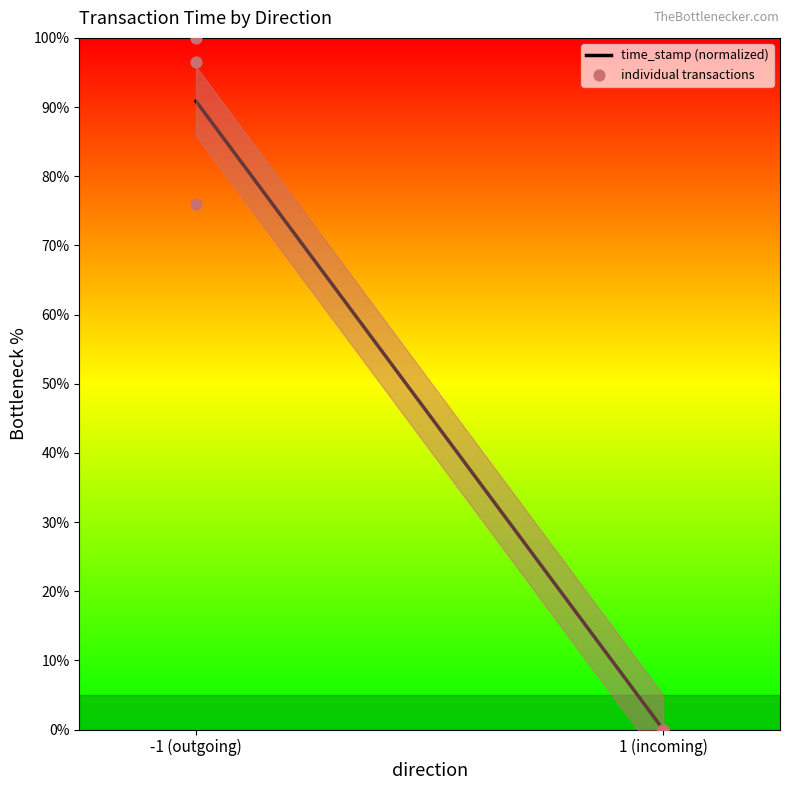

What Y value in the scatter plot is closest to 49?

76.0